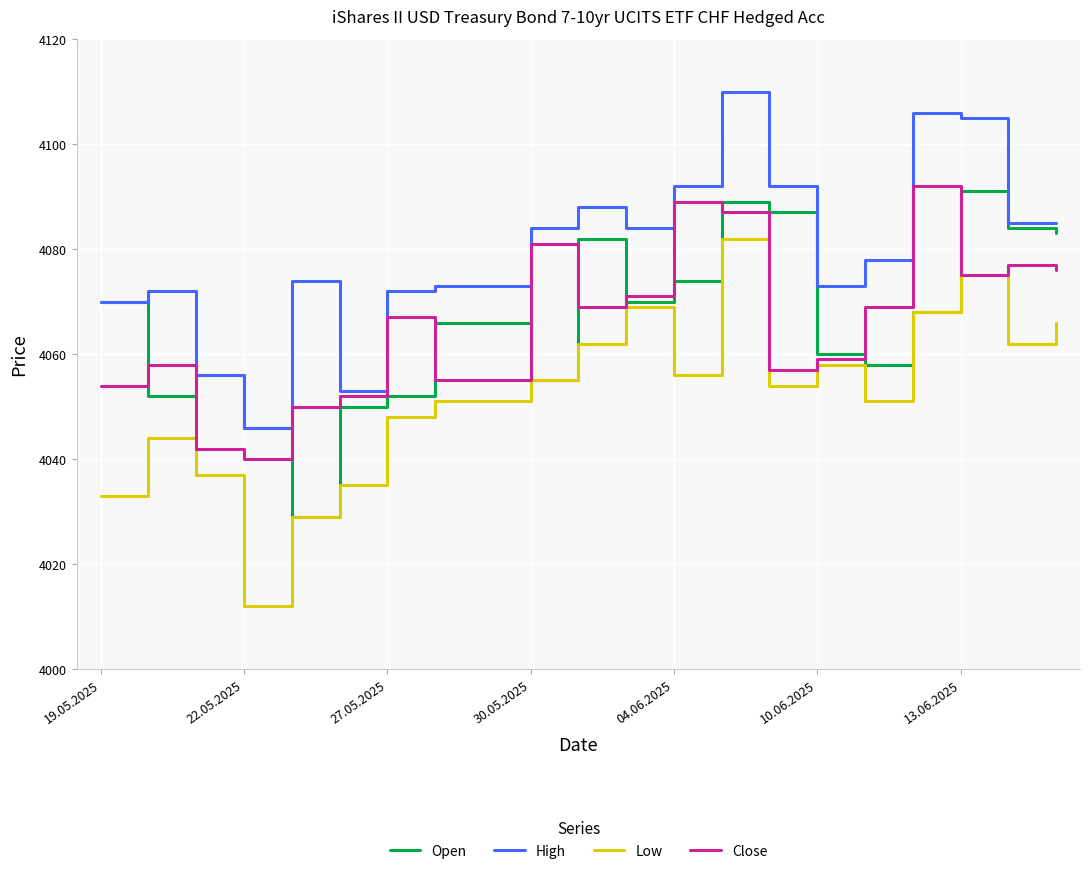

What is the smallest value displayed?

4012